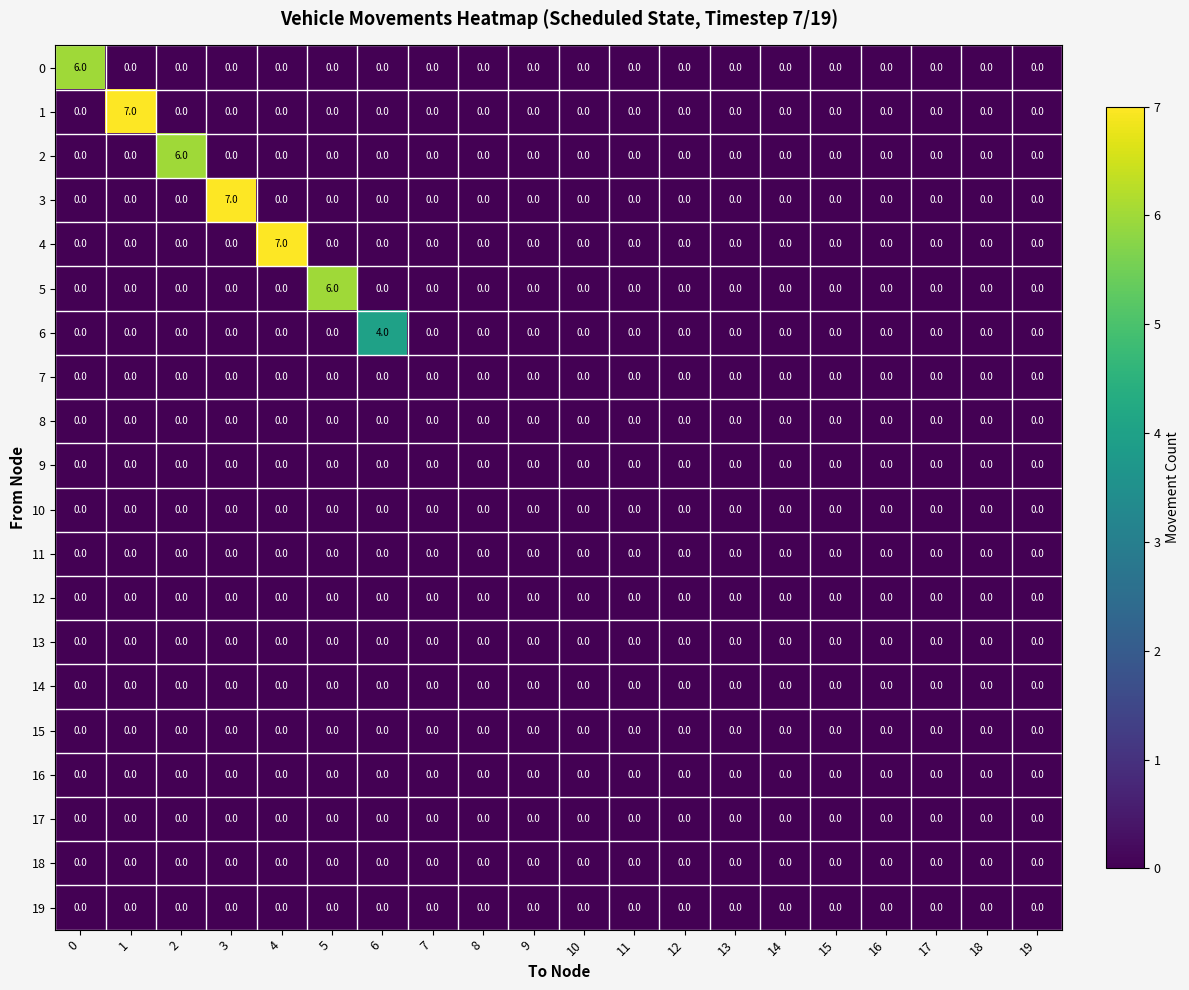

Count the 3 values in the range 0 to 1.

19